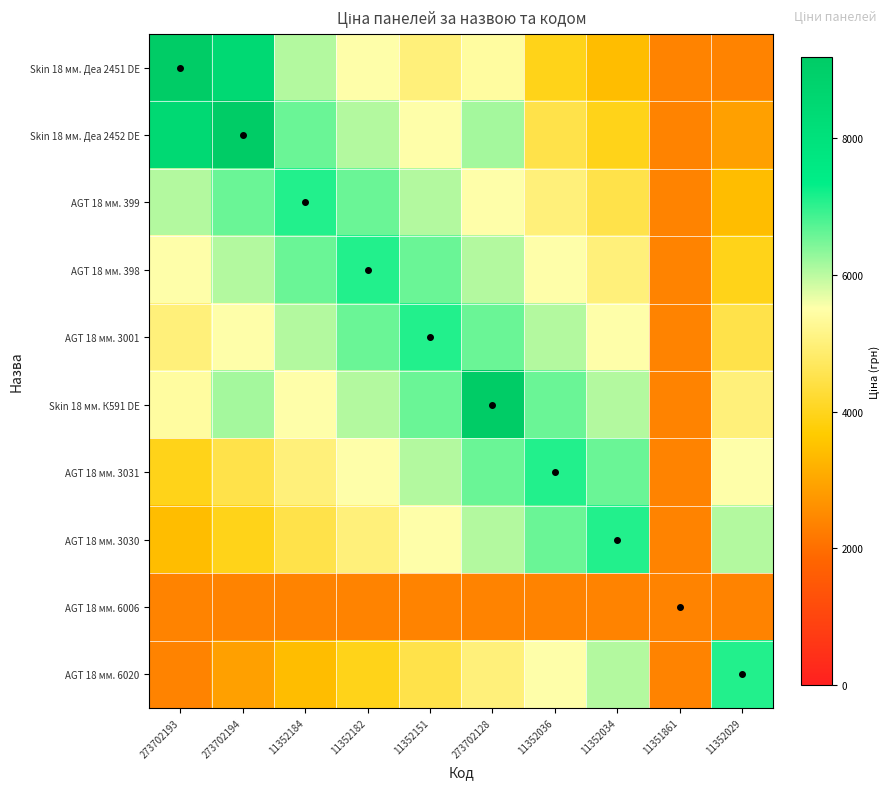

Which series has the widest spread of values?

Skin 18 мм. Деа 2451 DE